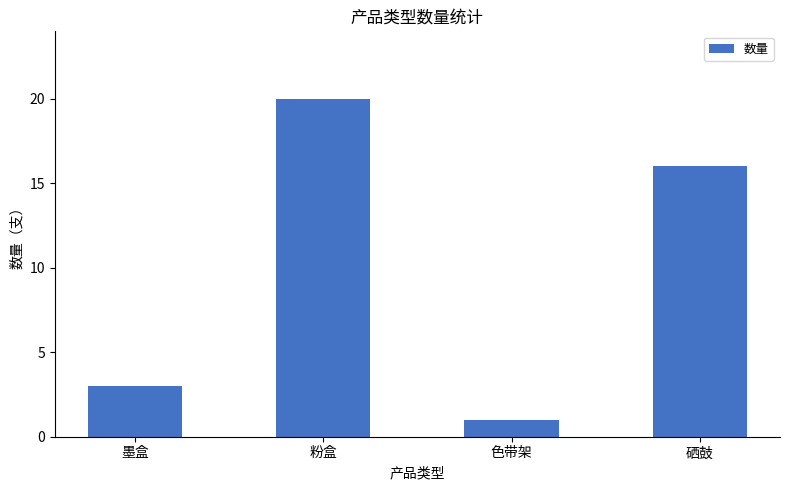

At which label is the value closest to 10?

硒鼓